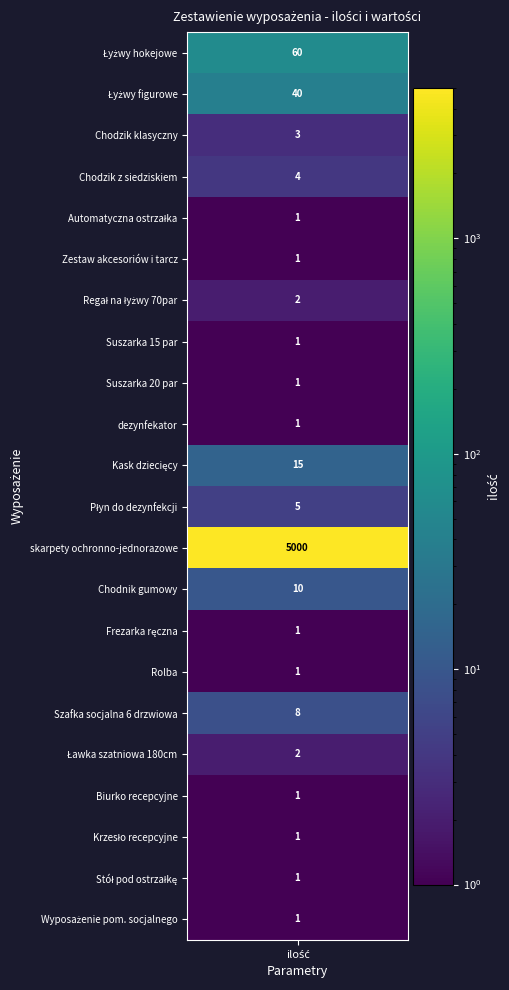

What is the greatest value displayed?

5000